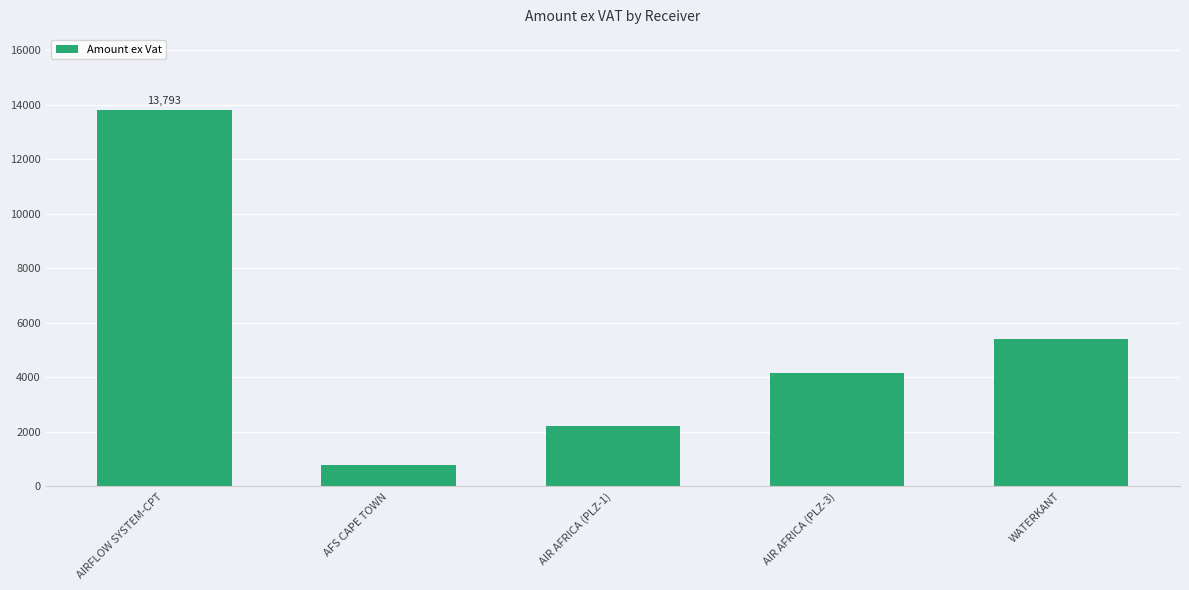

What is the sum of all values?

26410.7